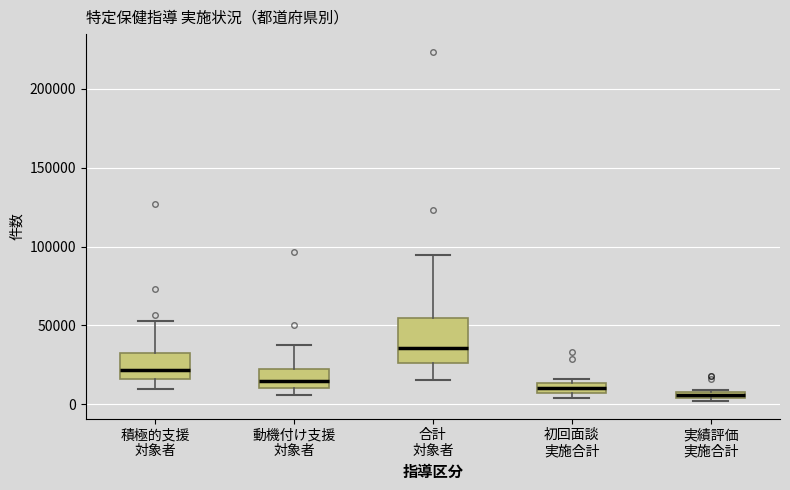

Which box has the highest median line?

合計 対象者